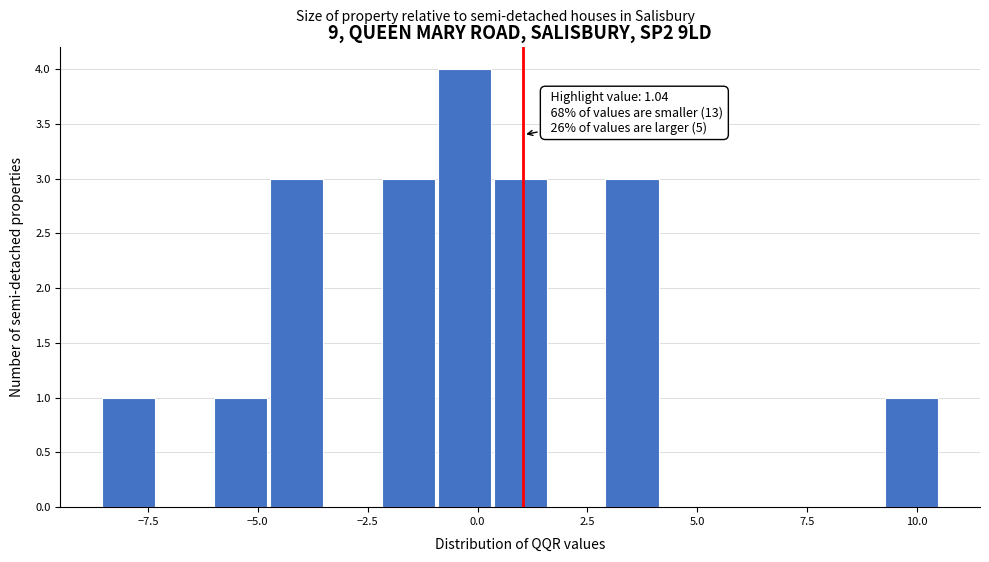

Read against the x-axis, roughly where is the centre of the tallest bar?

-0.5